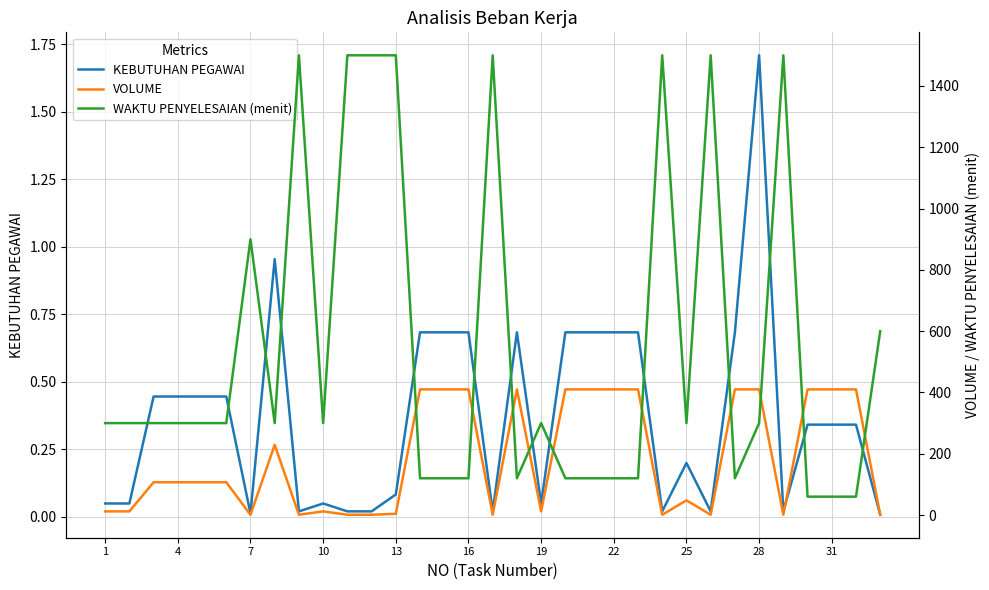

The value of KEBUTUHAN PEGAWAI at 22 is 1.0. True or false?

False